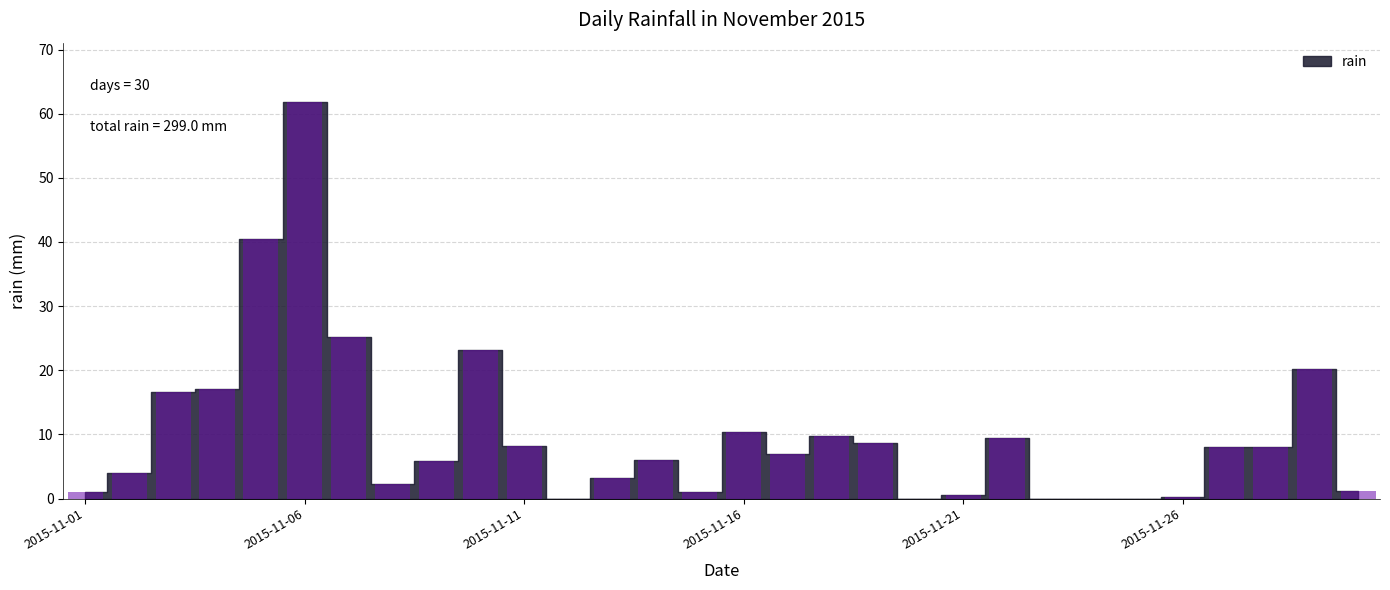

What is the greatest value displayed?

61.8